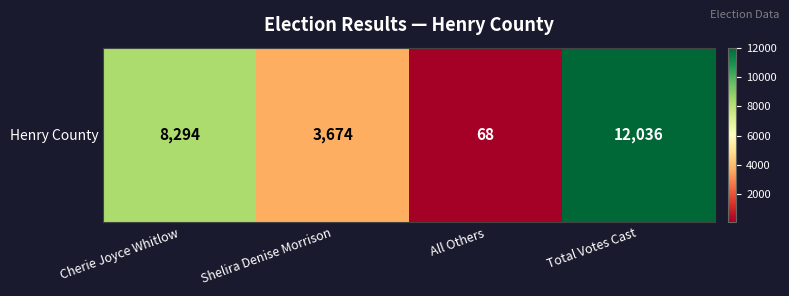

The value at Cherie Joyce Whitlow is 8294. True or false?

True